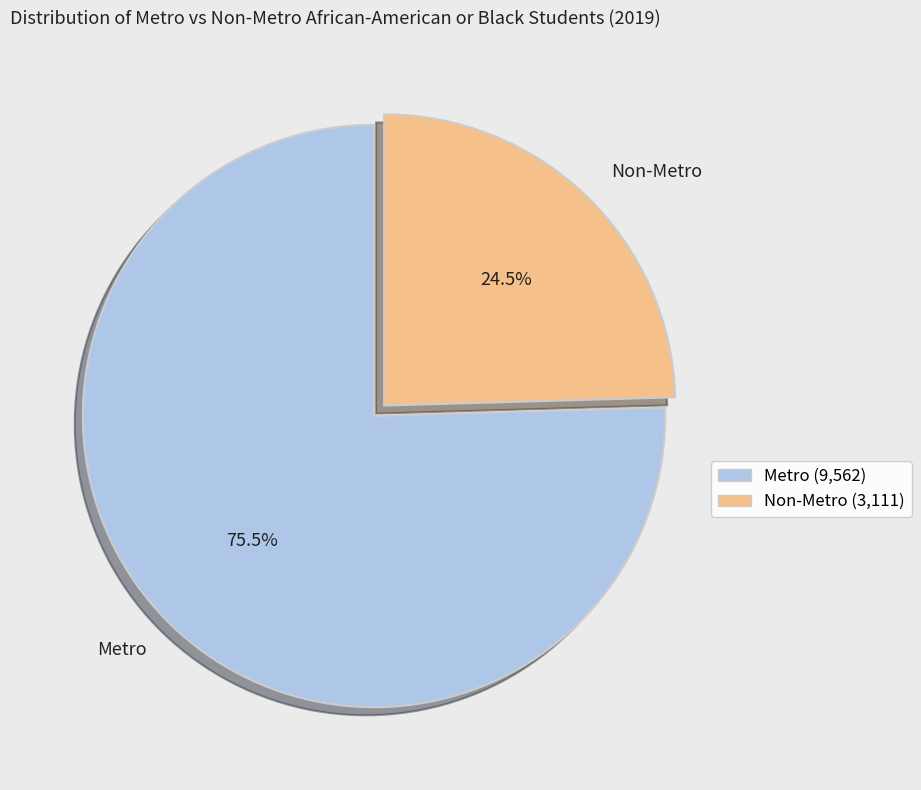

How many segments does this pie chart have?

2